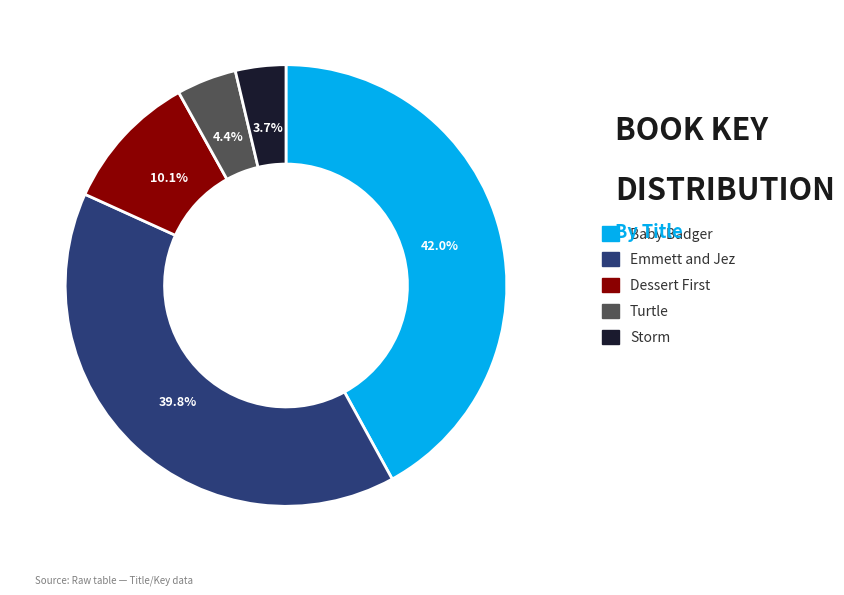

What is the smallest slice in the pie chart?

Storm